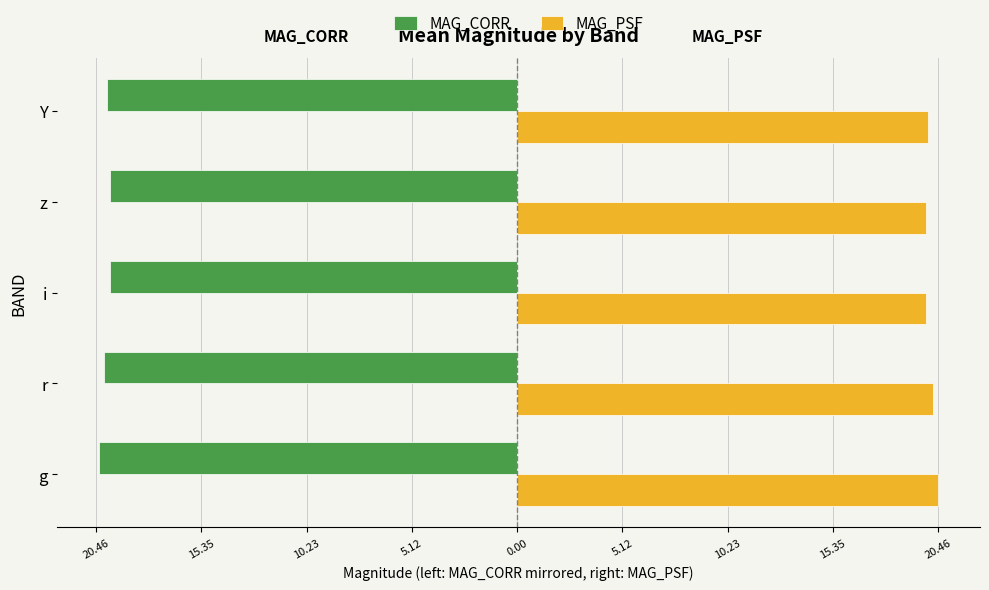

What are all the series names shown in the legend?

MAG_CORR, MAG_PSF